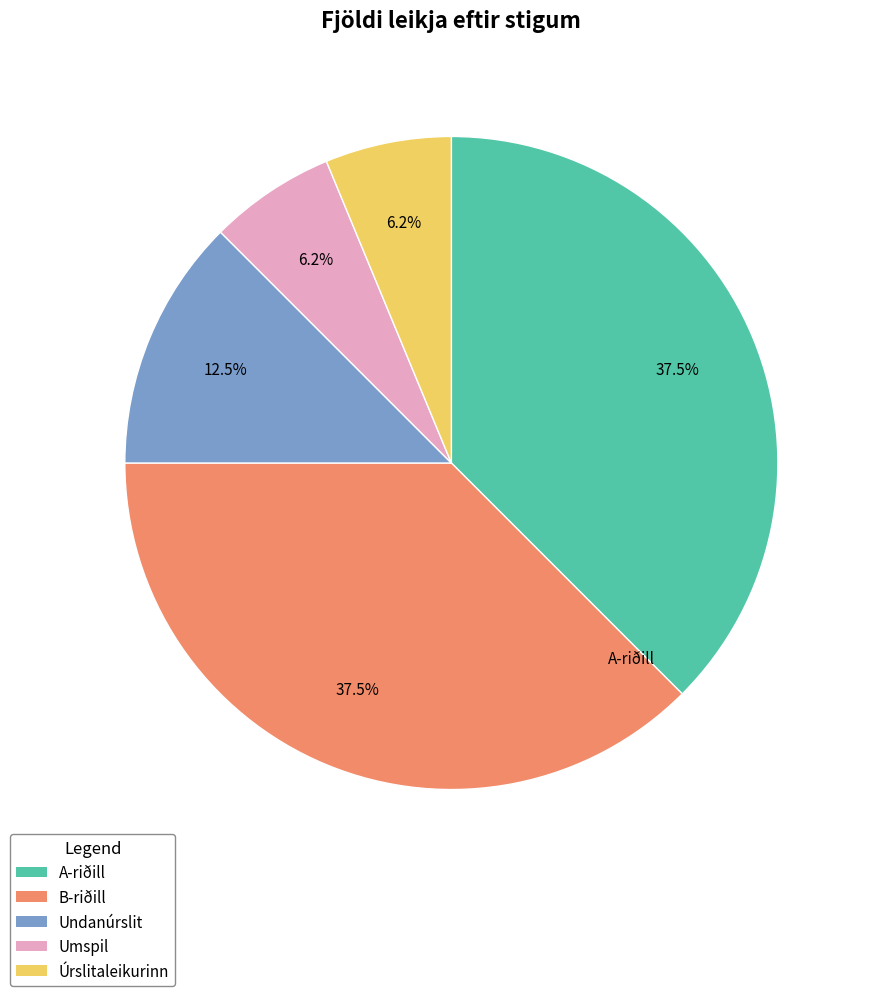

Count the number of slices in the pie.

5